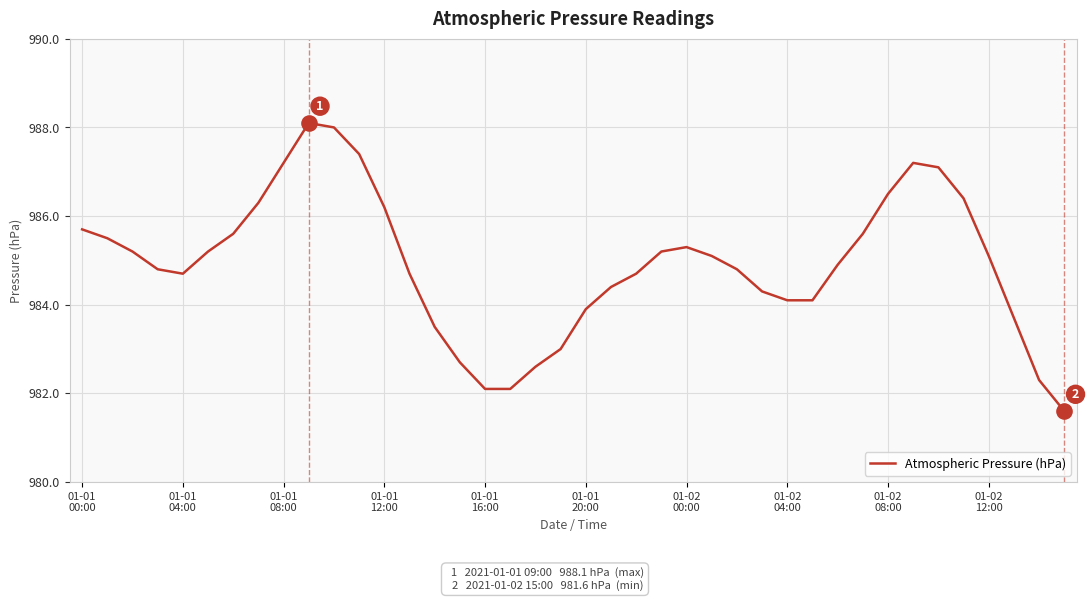

What is the difference between the maximum and minimum values?

6.5